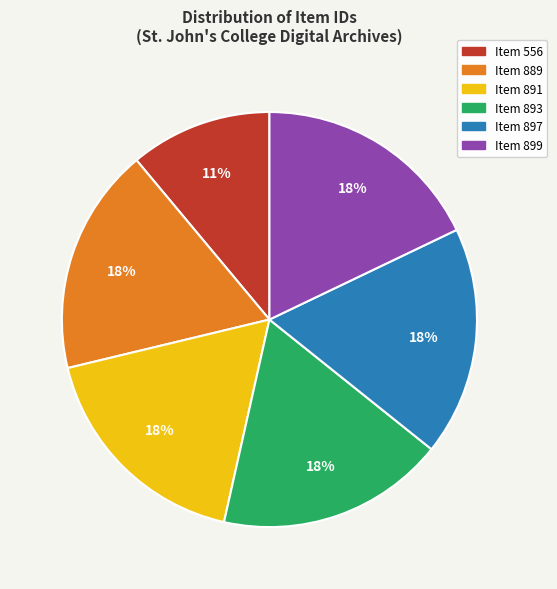

Which slice is the smallest?

Item 556